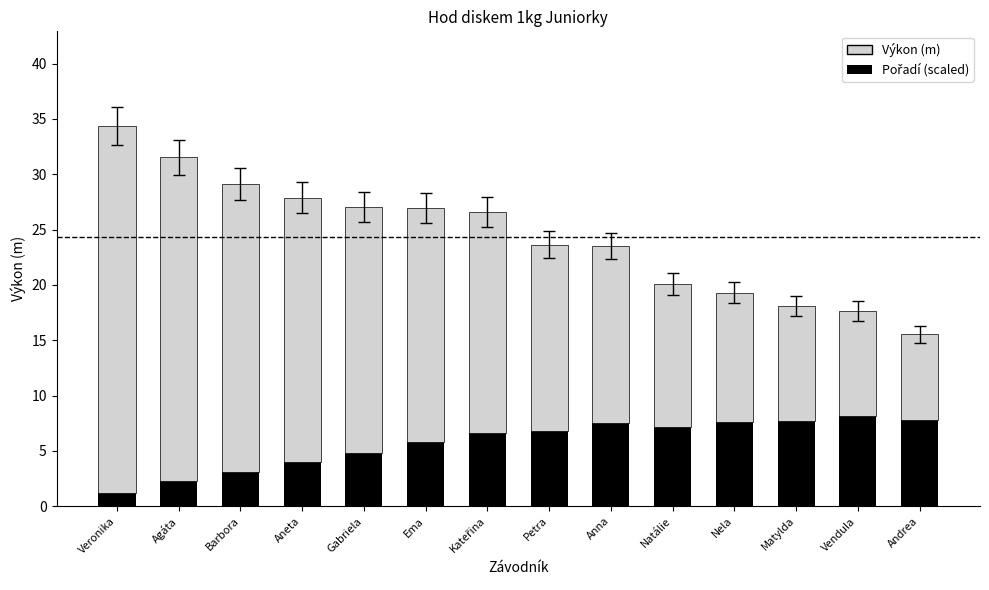

How many bars are there in total?

14